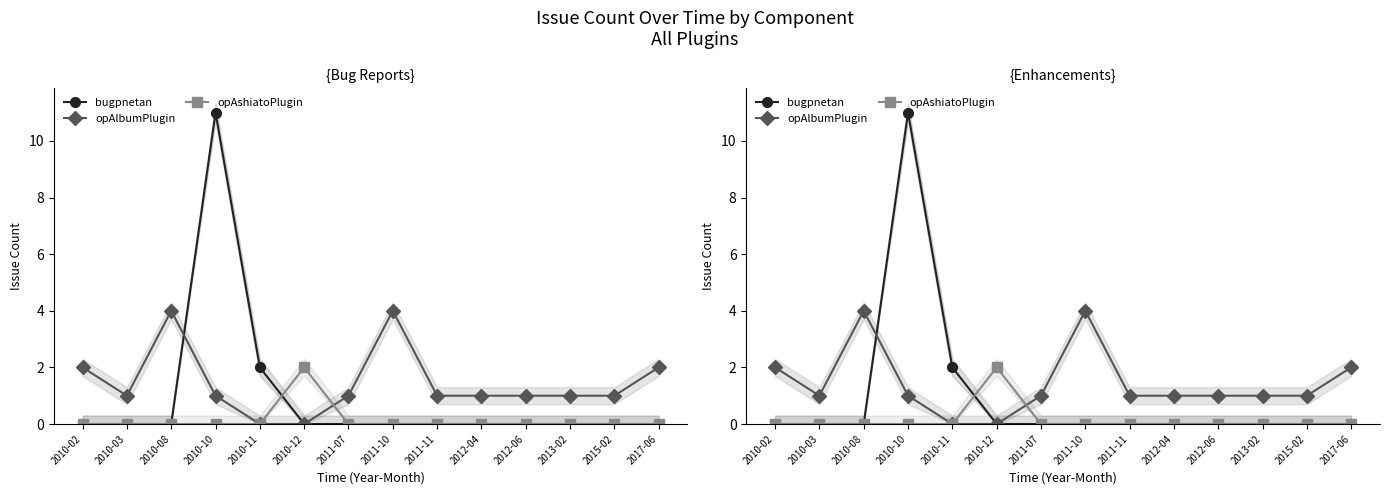

Rank the categories by bugpnetan value from lowest to highest.

2010-02, 2010-03, 2010-08, 2010-12, 2011-07, 2011-10, 2011-11, 2012-04, 2012-06, 2013-02, 2015-02, 2017-06, 2010-11, 2010-10